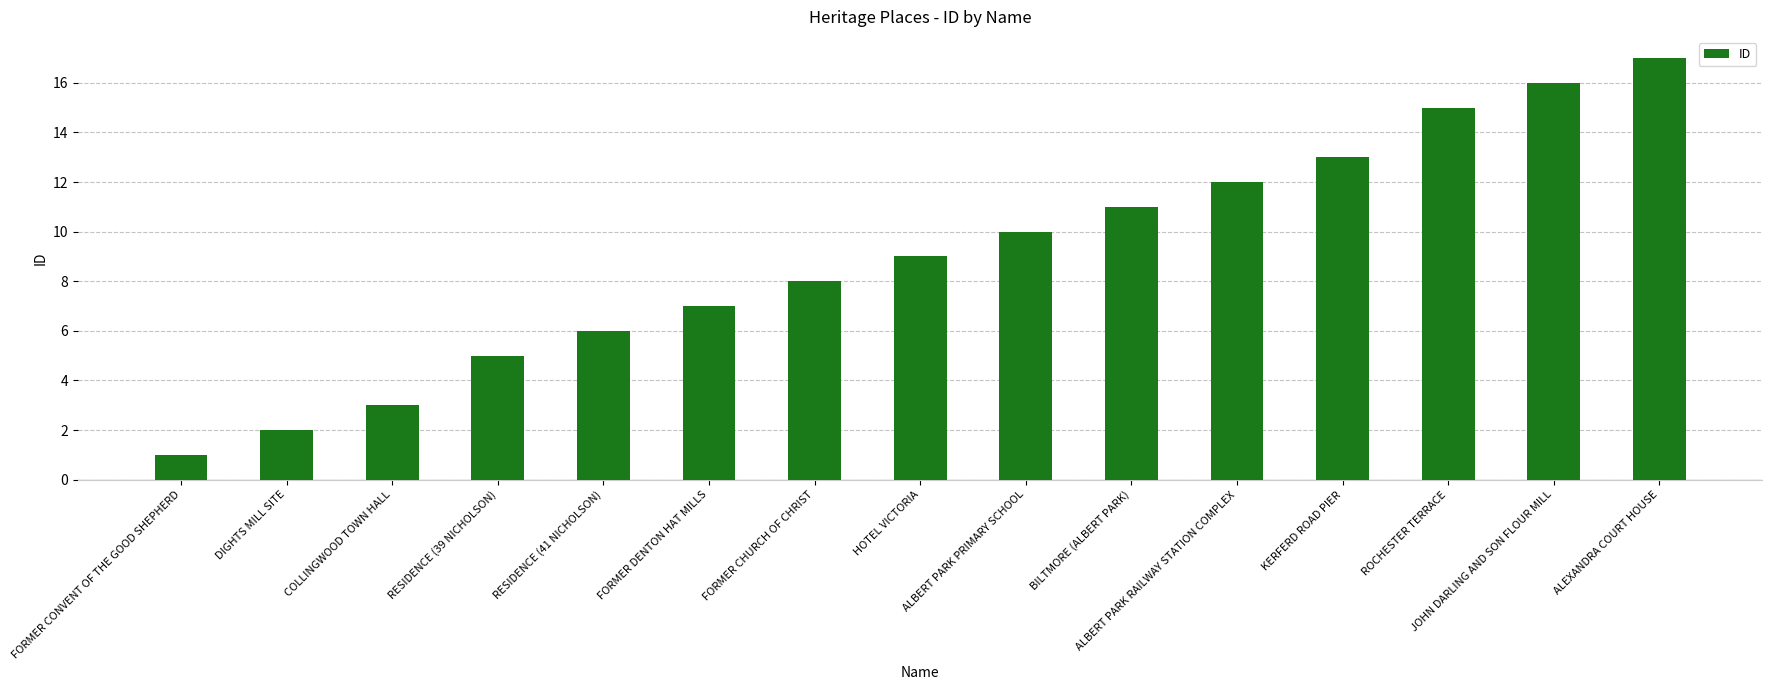

Reading left to right, transcribe all the data shown in this chart.

FORMER CONVENT OF THE GOOD SHEPHERD=1	DIGHTS MILL SITE=2	COLLINGWOOD TOWN HALL=3	RESIDENCE (39 NICHOLSON)=5	RESIDENCE (41 NICHOLSON)=6	FORMER DENTON HAT MILLS=7	FORMER CHURCH OF CHRIST=8	HOTEL VICTORIA=9	ALBERT PARK PRIMARY SCHOOL=10	BILTMORE (ALBERT PARK)=11	ALBERT PARK RAILWAY STATION COMPLEX=12	KERFERD ROAD PIER=13	ROCHESTER TERRACE=15	JOHN DARLING AND SON FLOUR MILL=16	ALEXANDRA COURT HOUSE=17